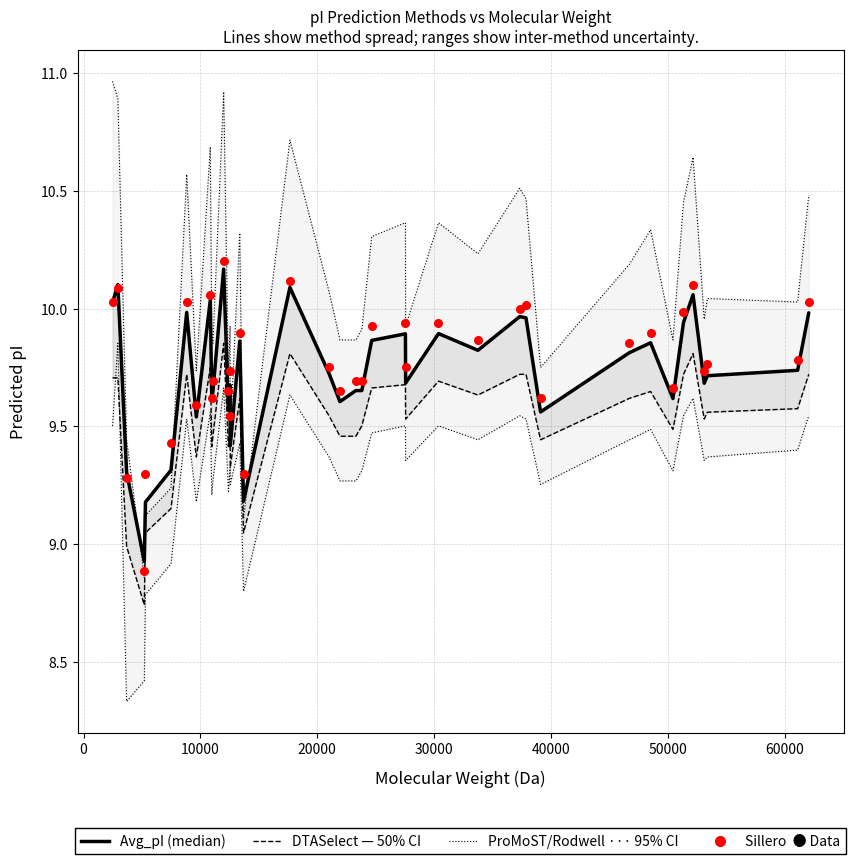

Which series reaches the minimum Y coordinate?

ProMoST (95% CI lower)